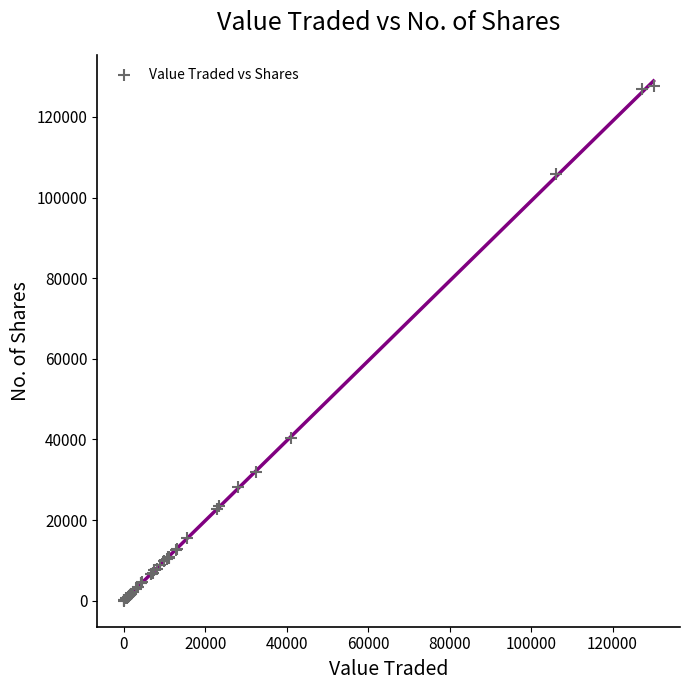

What Y value in the scatter plot is closest to 63836?

40478